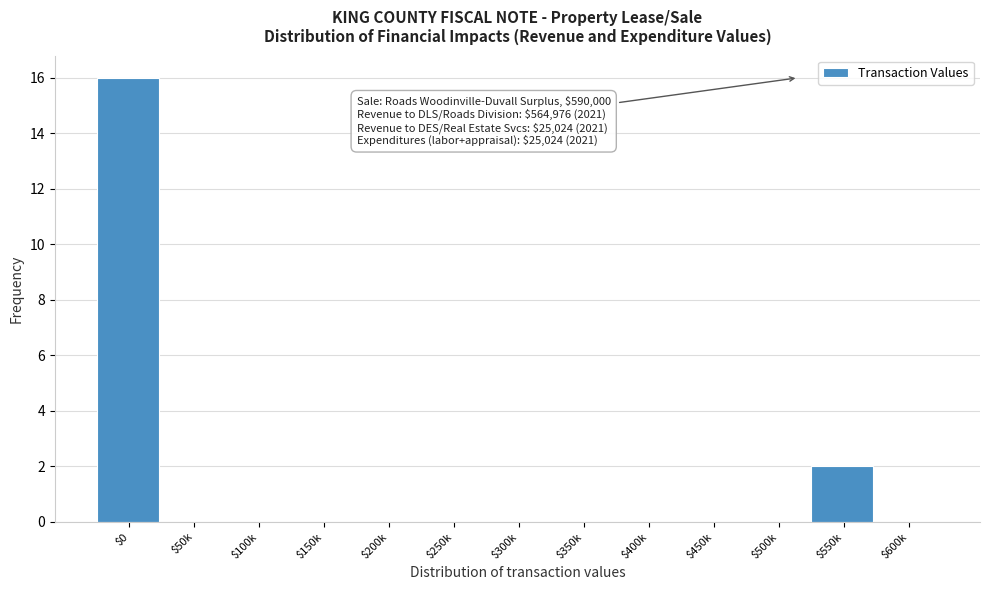

What is the maximum value shown in the chart?

16